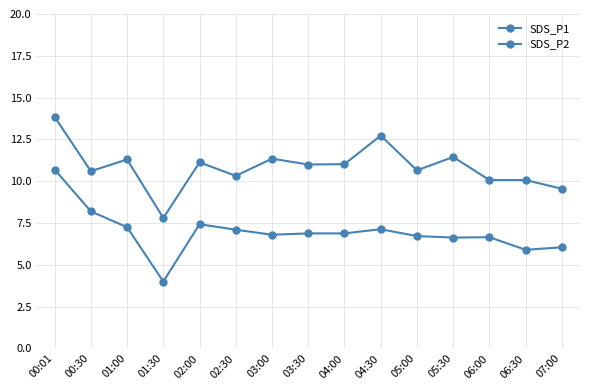

Rank the categories by SDS_P2 value from highest to lowest.

00:01, 00:30, 02:00, 01:00, 04:30, 02:30, 03:30, 04:00, 03:00, 05:00, 06:00, 05:30, 07:00, 06:30, 01:30